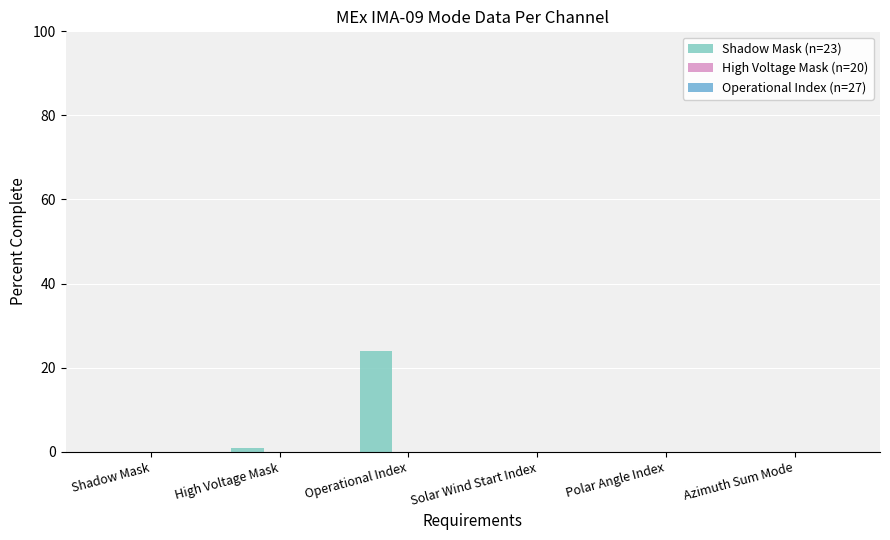

What is the maximum value shown in the chart?

24